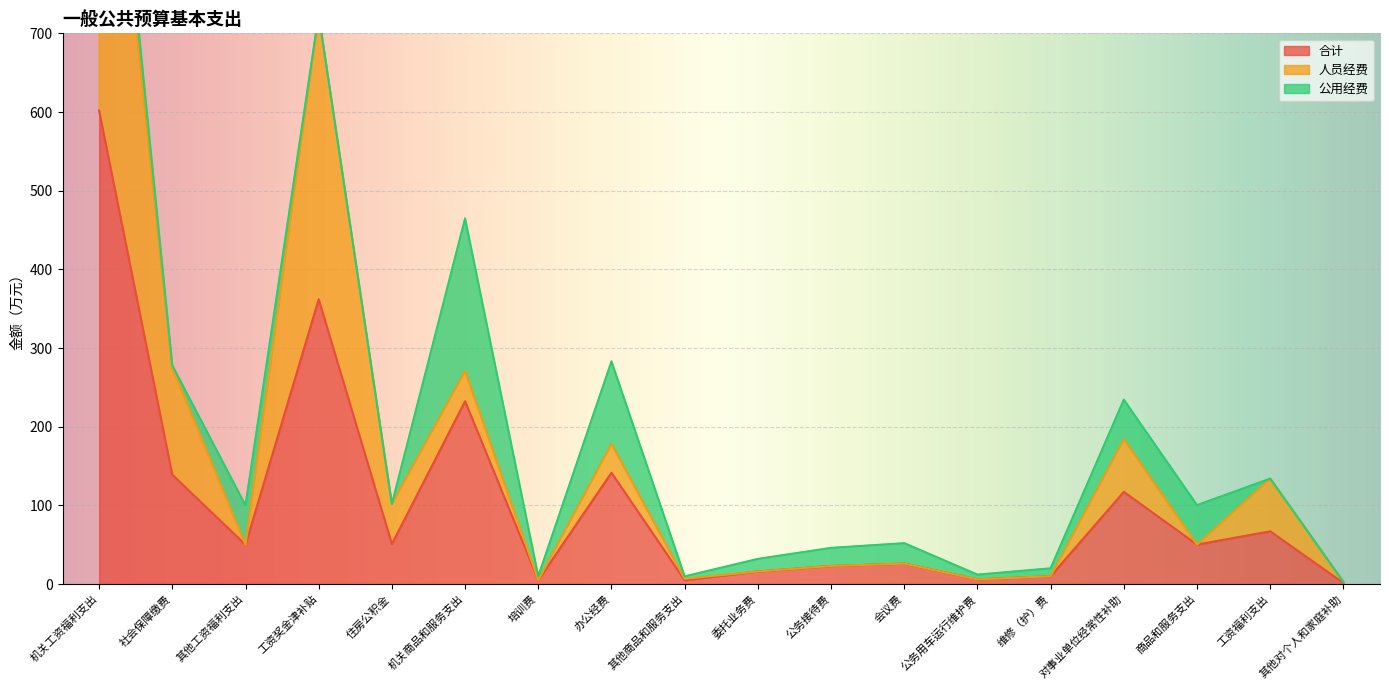

What position from the right is 办公经费?

11